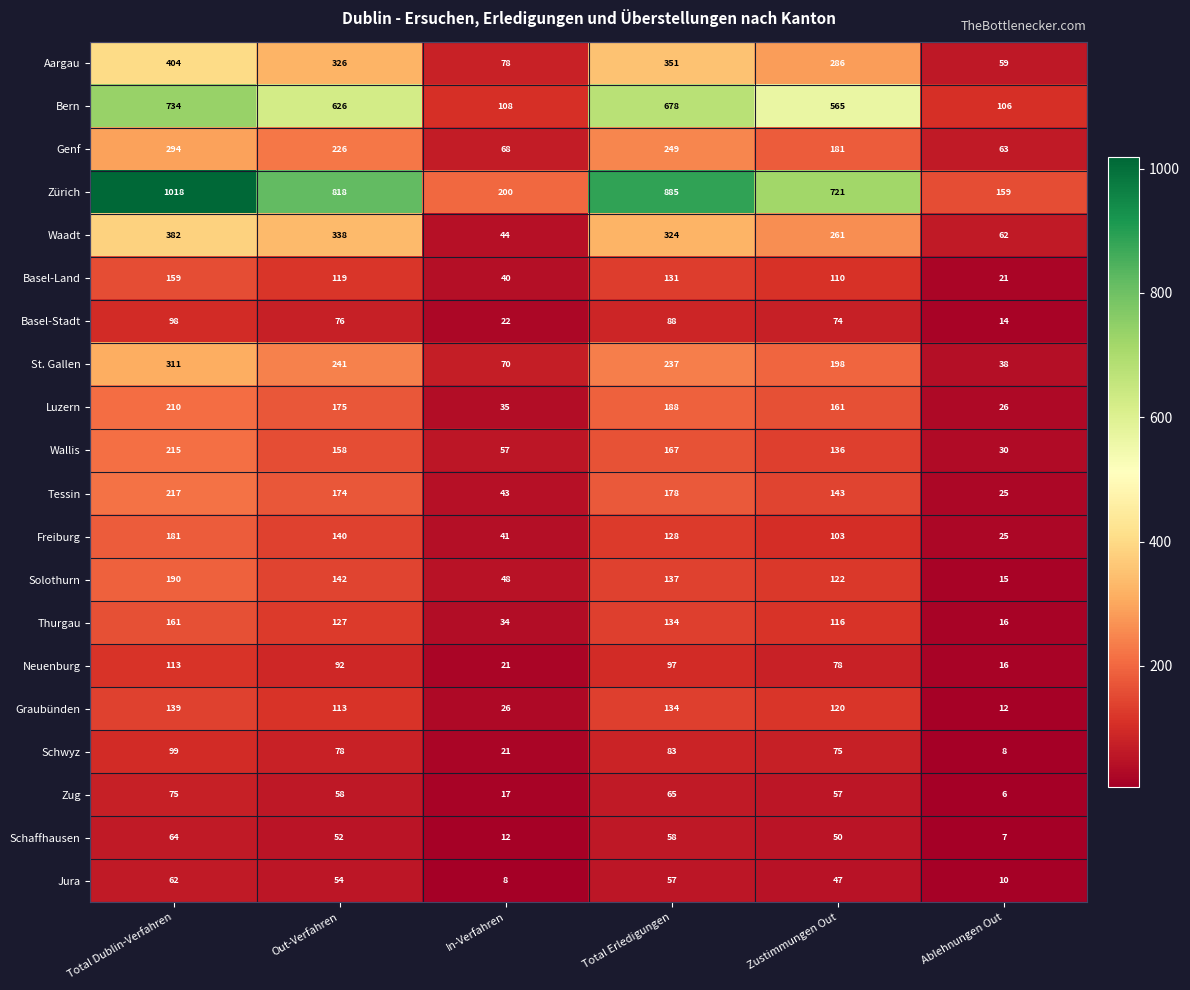

What is the maximum value shown in the chart?

1018